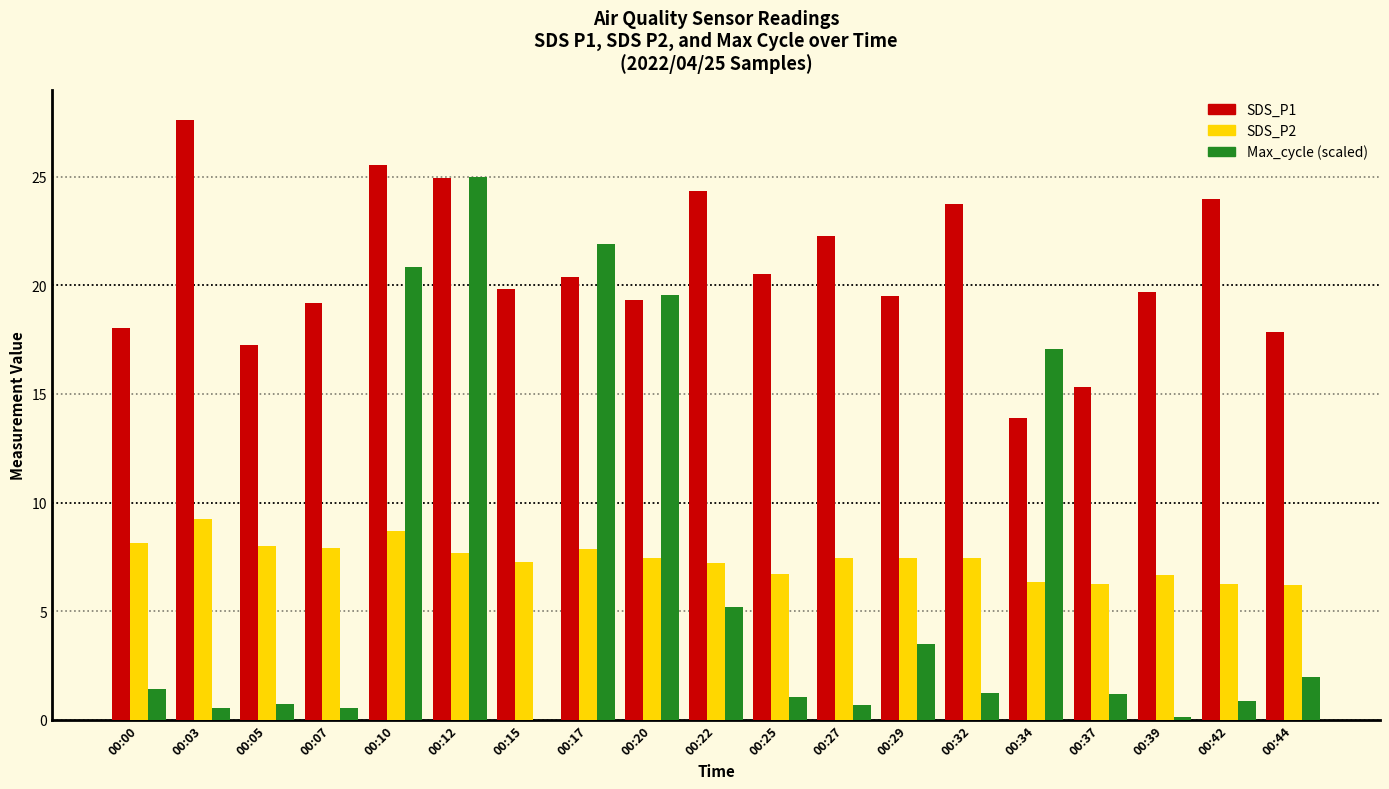

What is the average value of the SDS_P2 series?

7.4